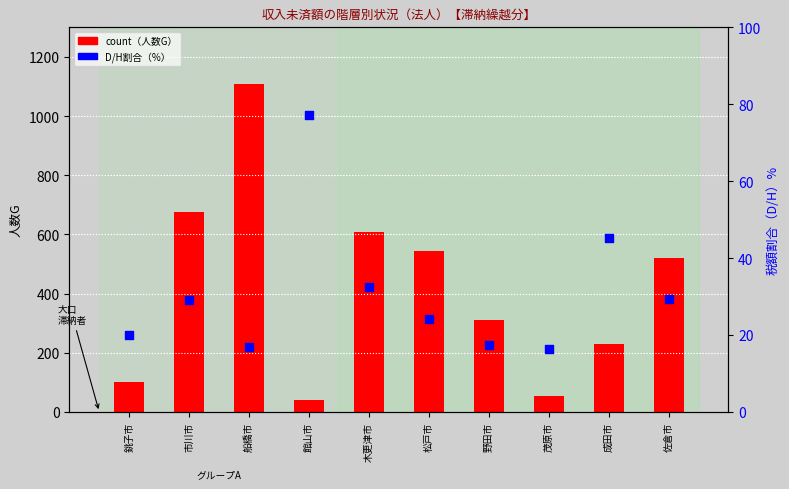

Which series has the largest total across all categories?

count